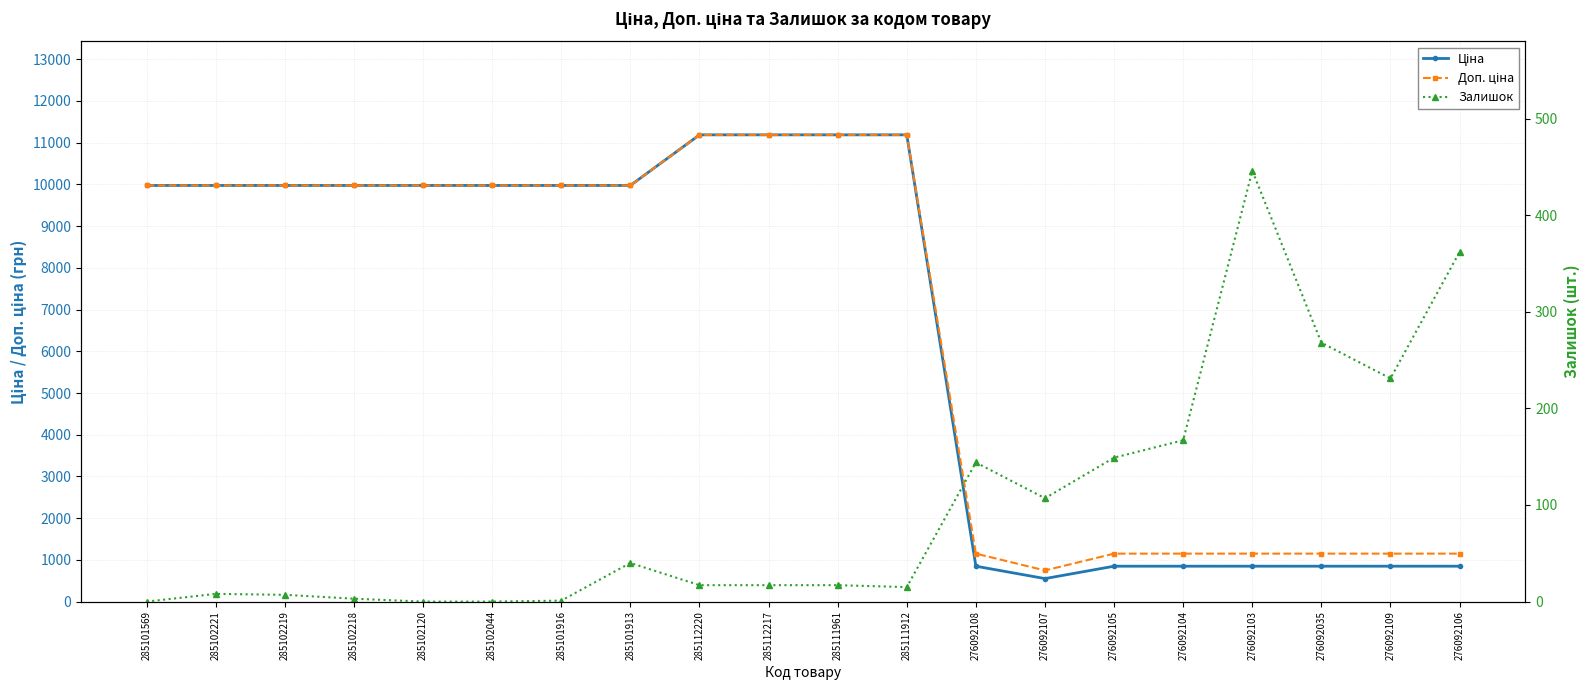

How many data points in Доп. ціна are above 9974?

12